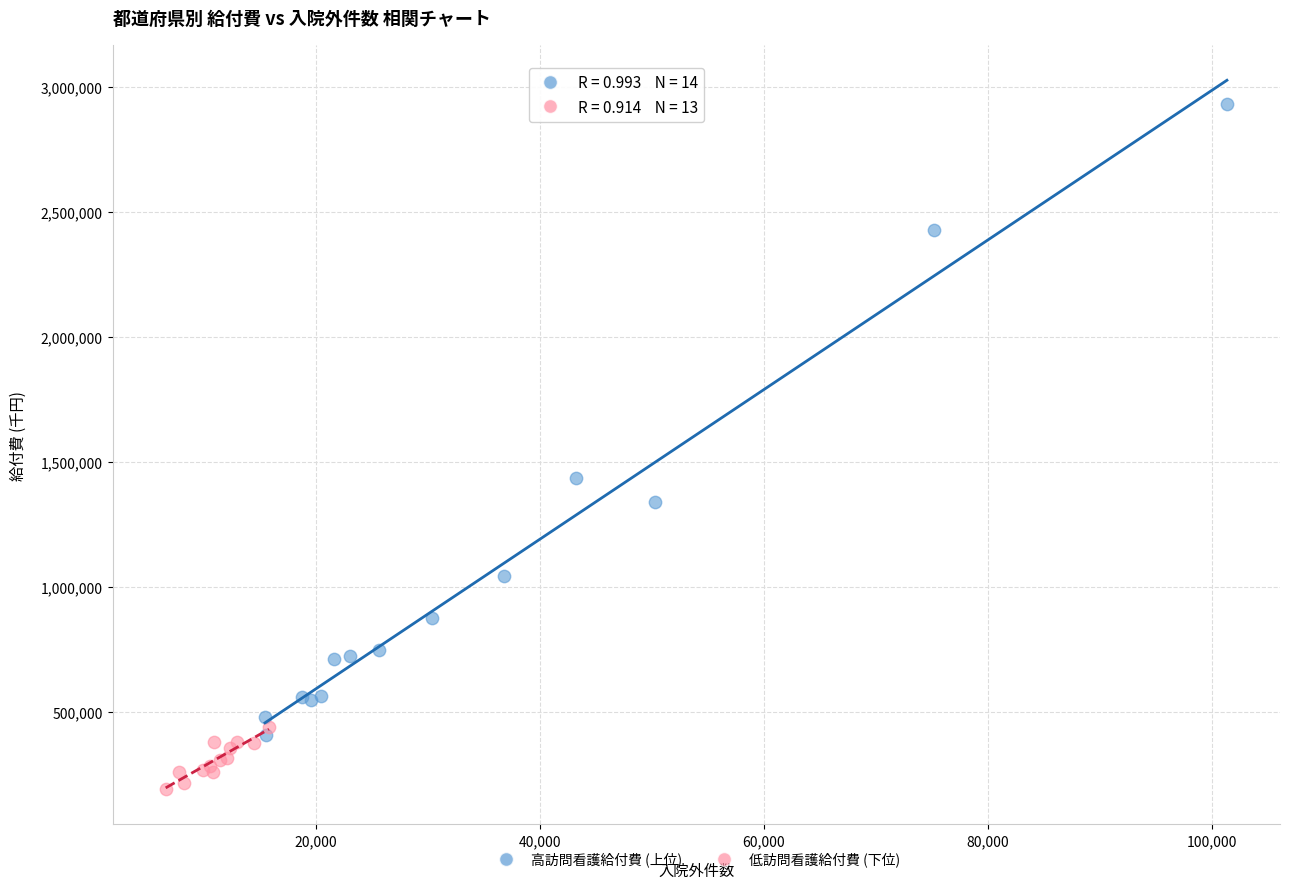

What are all the series names shown in the legend?

高訪問看護給付費 (上位), 低訪問看護給付費 (下位)